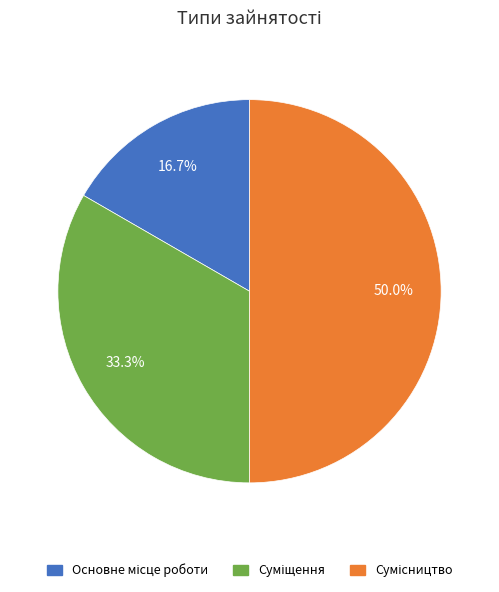

What percentage is NOT represented by Сумісництво?

50.0%